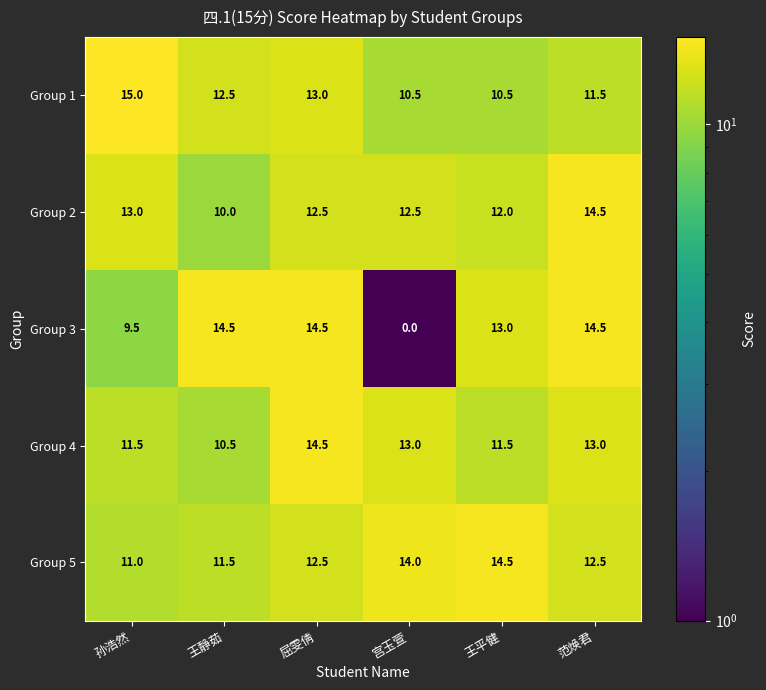

What is the difference between the Group 3 values at 王静茹 and 王平健?

1.5